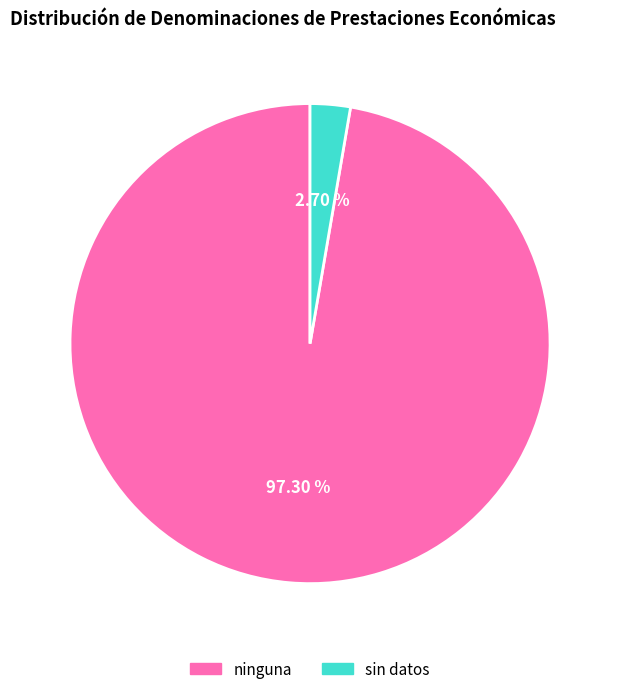

Do sin datos and ninguna together represent more than half of the pie?

Yes